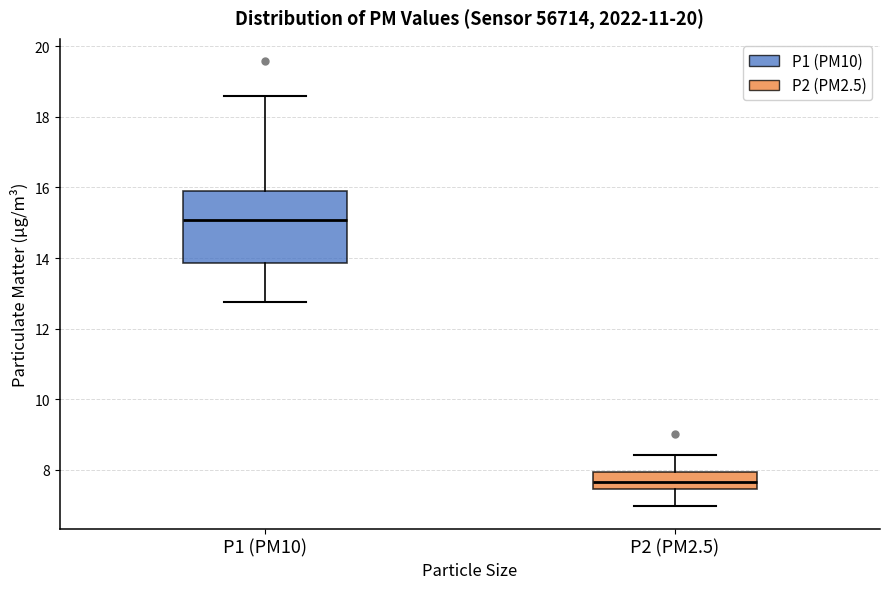

Reading left to right, read every box against the y-axis: the position of its median line, the range the box covers, and the ends of its whiskers. The values are not printed on the chart, so give them approximately, as read against the axis.

P1 (PM10): median 15.0, box 13.8 to 15.8, whiskers 12.8 to 18.6
P2 (PM2.5): median 7.6, box 7.4 to 8.0, whiskers 7.0 to 8.4